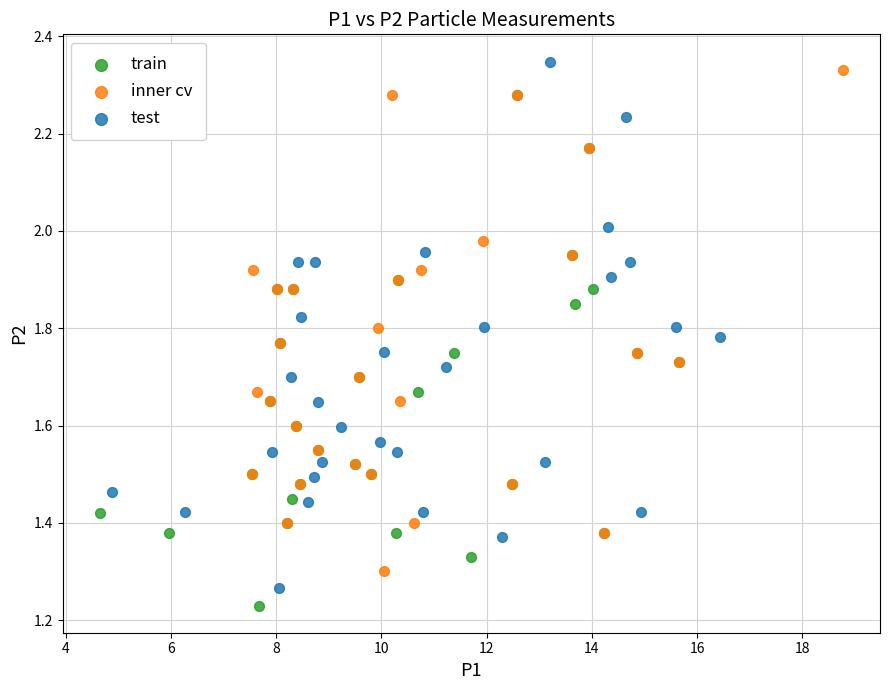

Which series reaches the maximum Y coordinate?

test